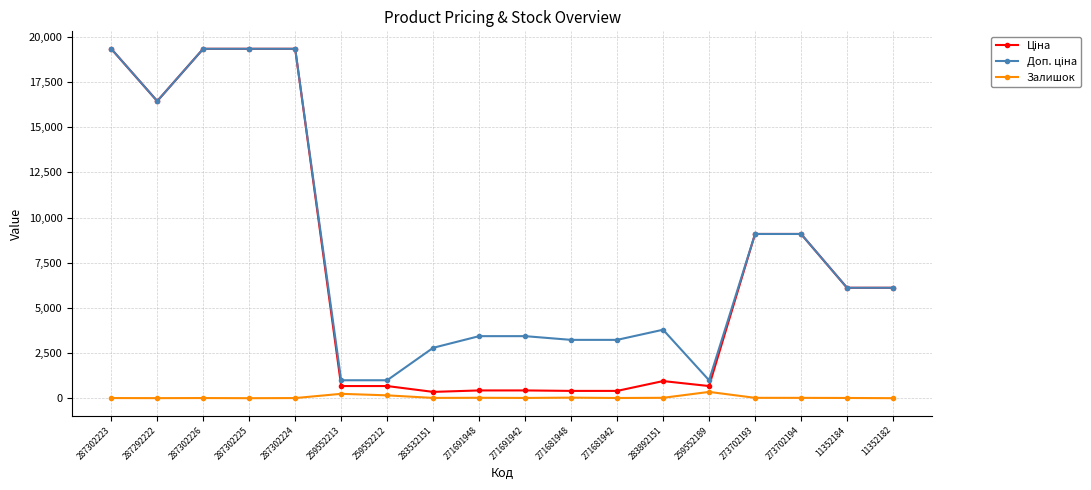

What is the greatest value displayed?

19343.1